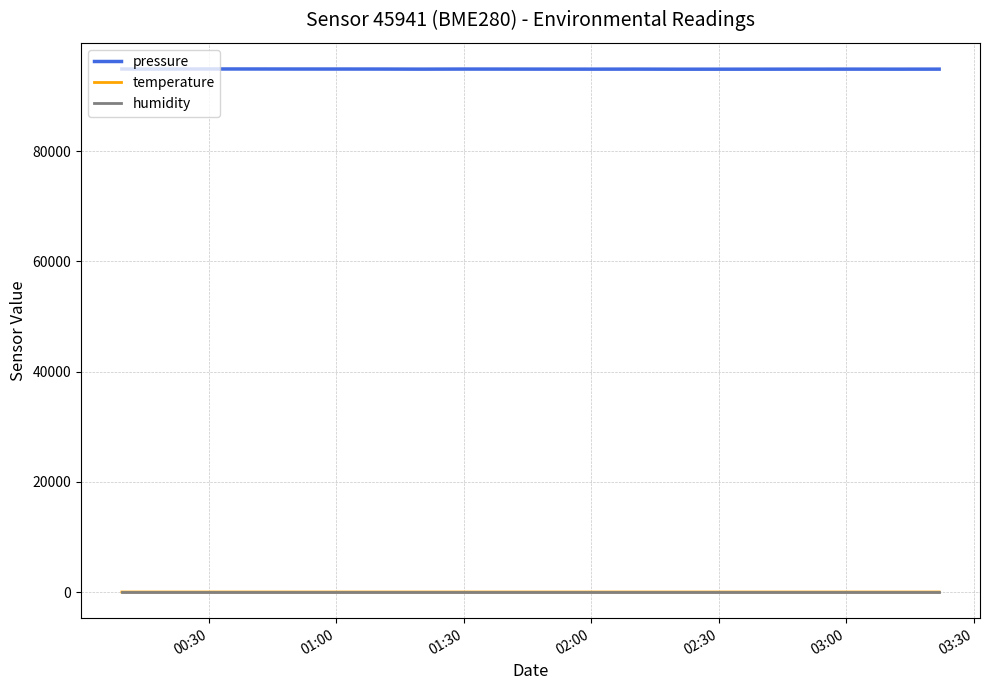

True or false: pressure and temperature intersect in this chart.

False